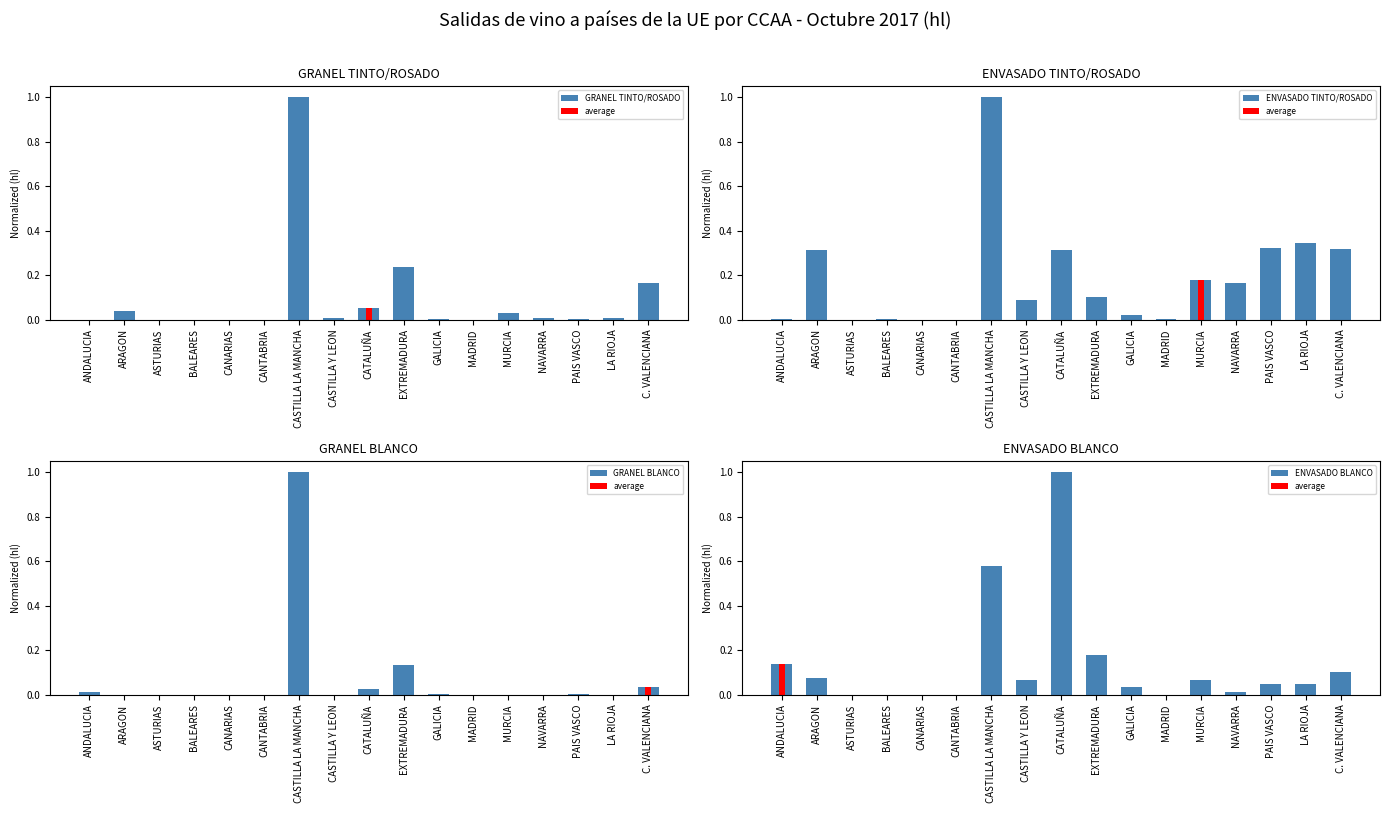

What is the sum of the GRANEL BLANCO values at EXTREMADURA and ASTURIAS?

0.1